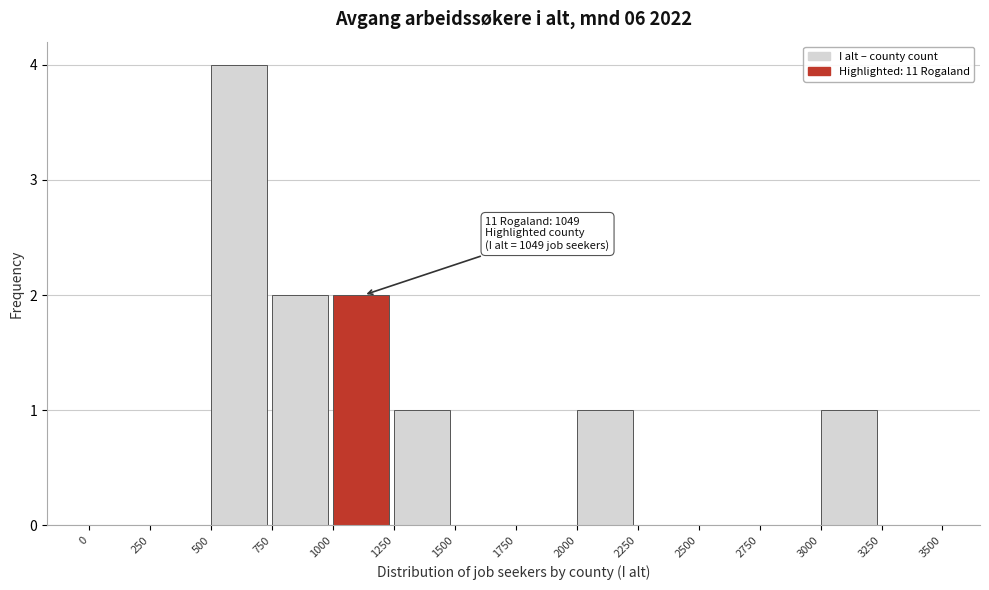

Reading left to right, list all the values displayed in this chart.

0=0	250=0	500=4	750=2	1000=2	1250=1	1500=0	1750=0	2000=1	2250=0	2500=0	2750=0	3000=1	3250=0